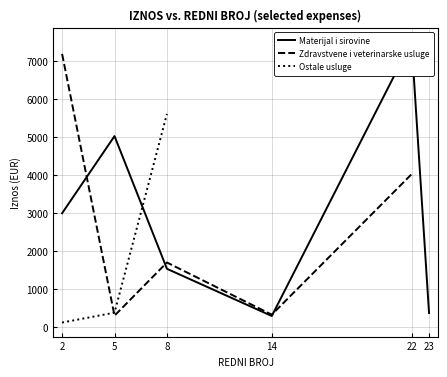

How many times do Materijal i sirovine and Ostale usluge cross each other?

1